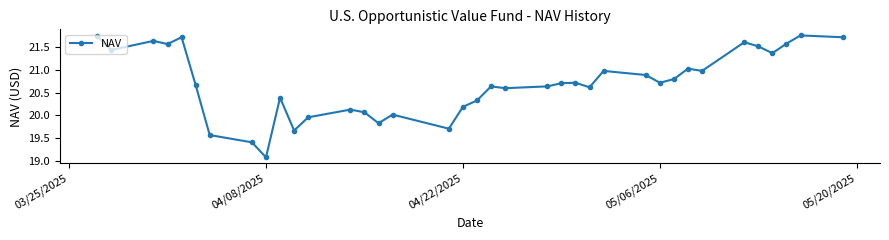

What is the sum of all values?

766.0